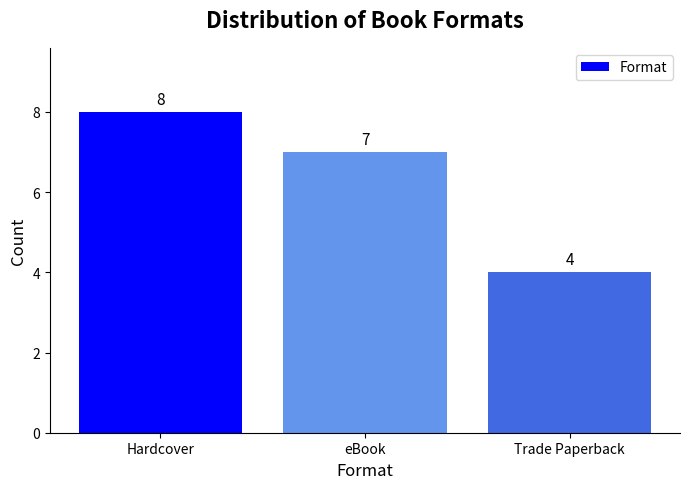

What is the change in value from eBook to Trade Paperback?

-3